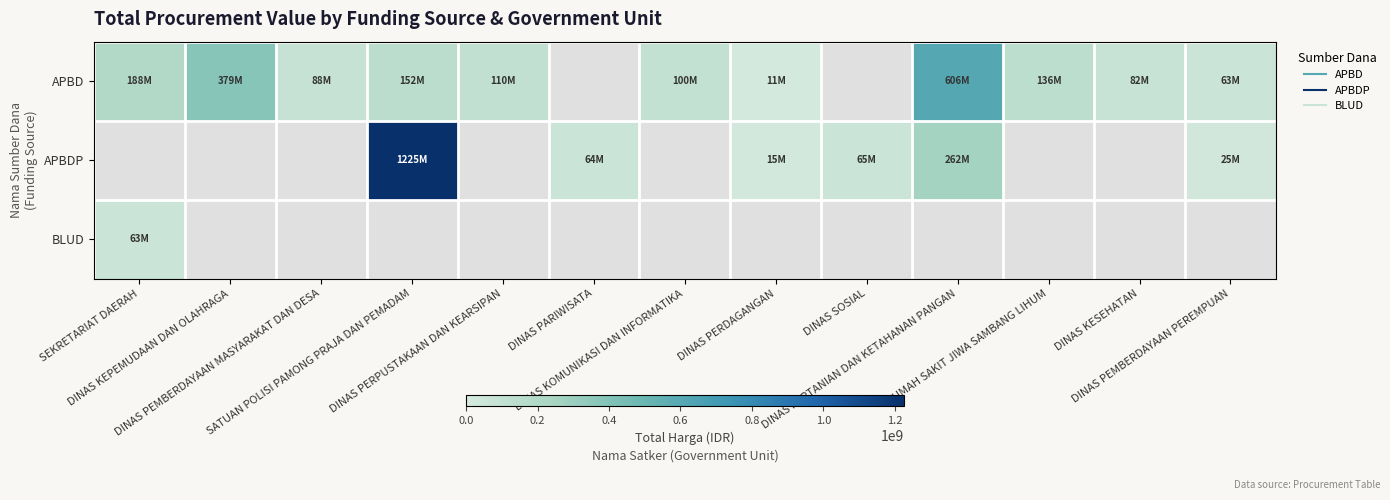

Count the number of categories in the chart.

13